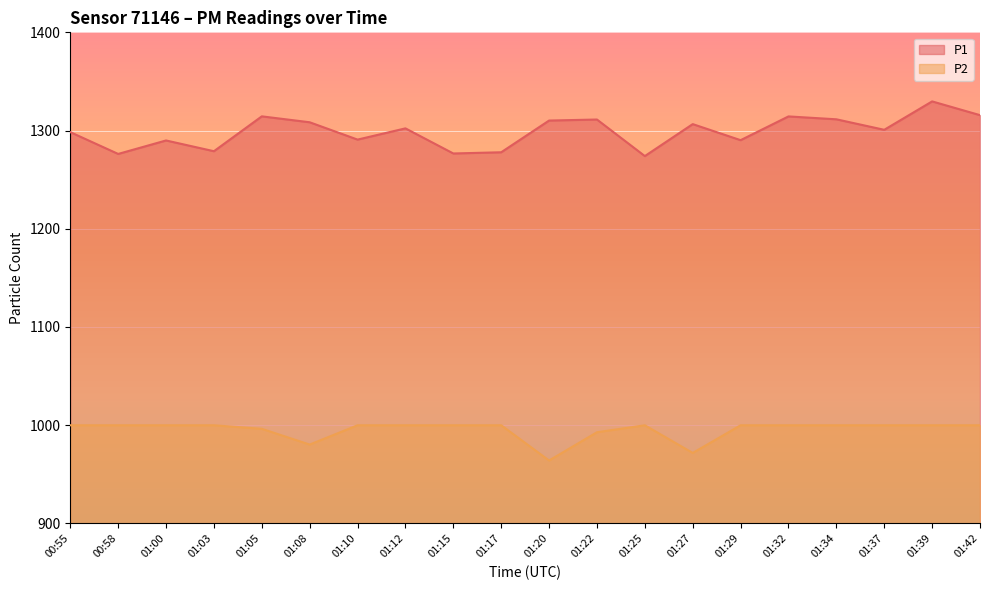

Which has a higher value, 01:03 or 01:29?

01:29